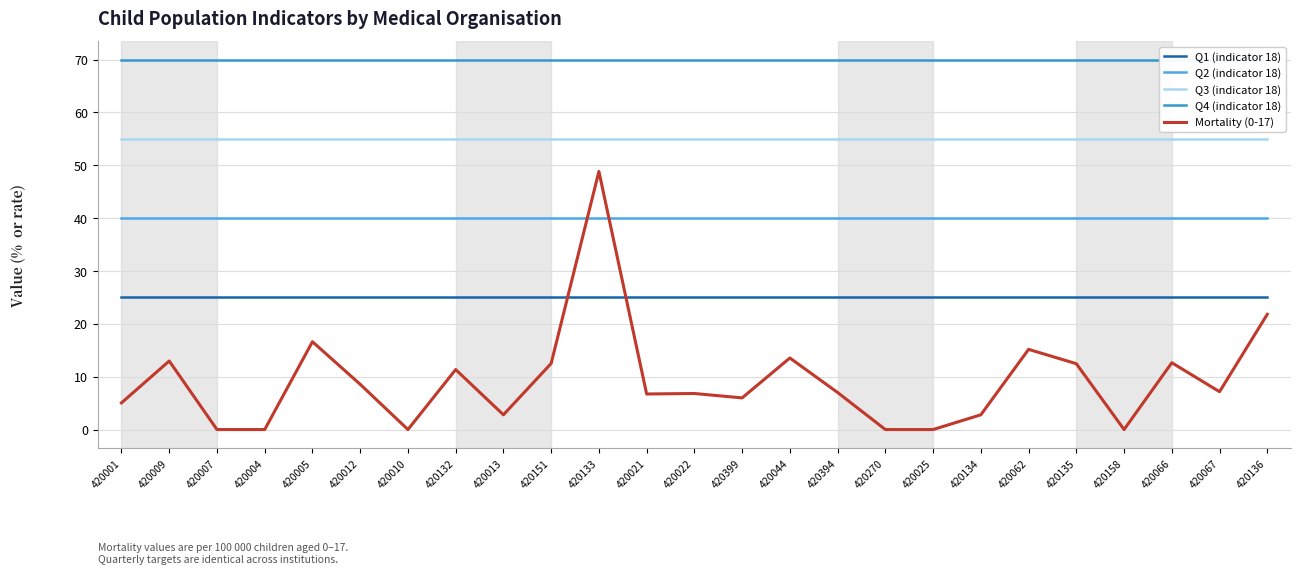

The value of Q3 (indicator 18) at 420044 is 55.0. True or false?

True